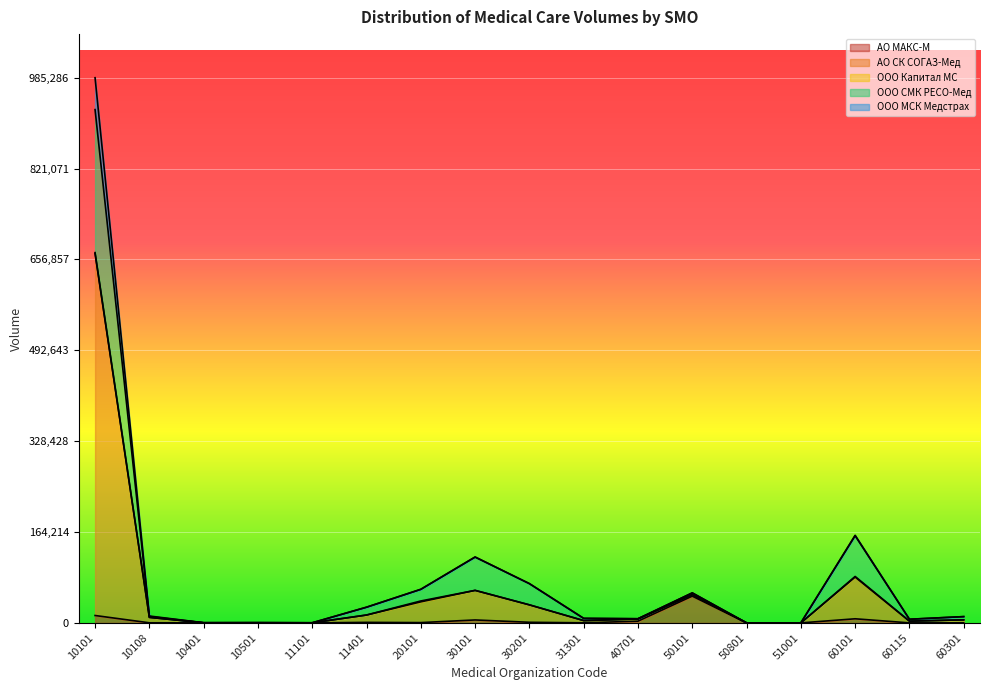

At which category is the sum across all series the highest?

10101